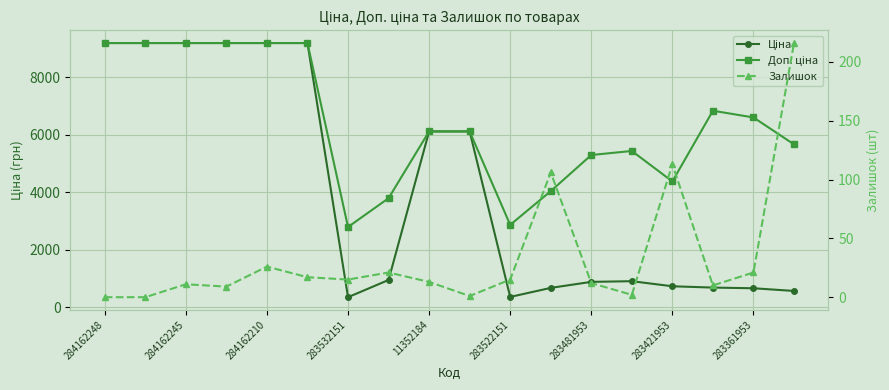

Which label corresponds to the largest value in the chart?

284162248